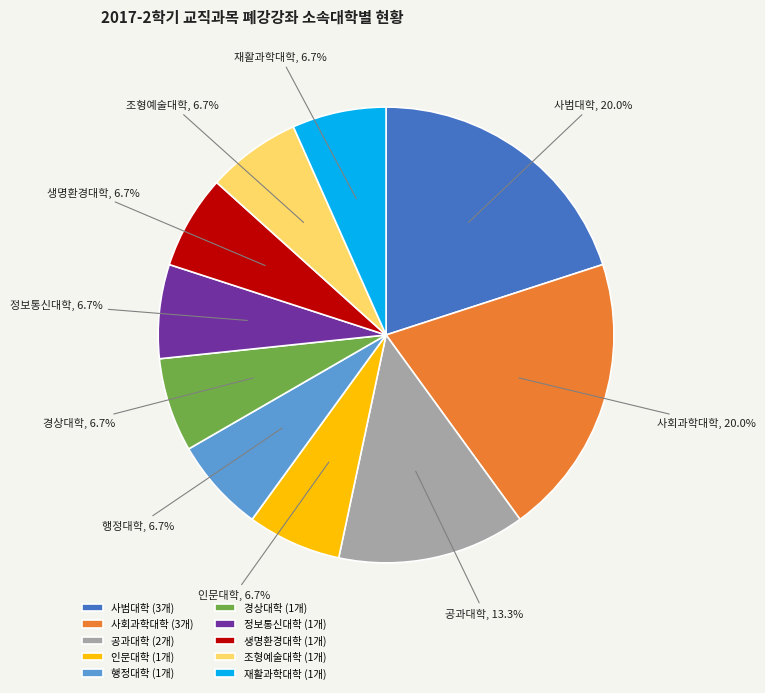

How much of the chart is everything except 조형예술대학?

93.3%